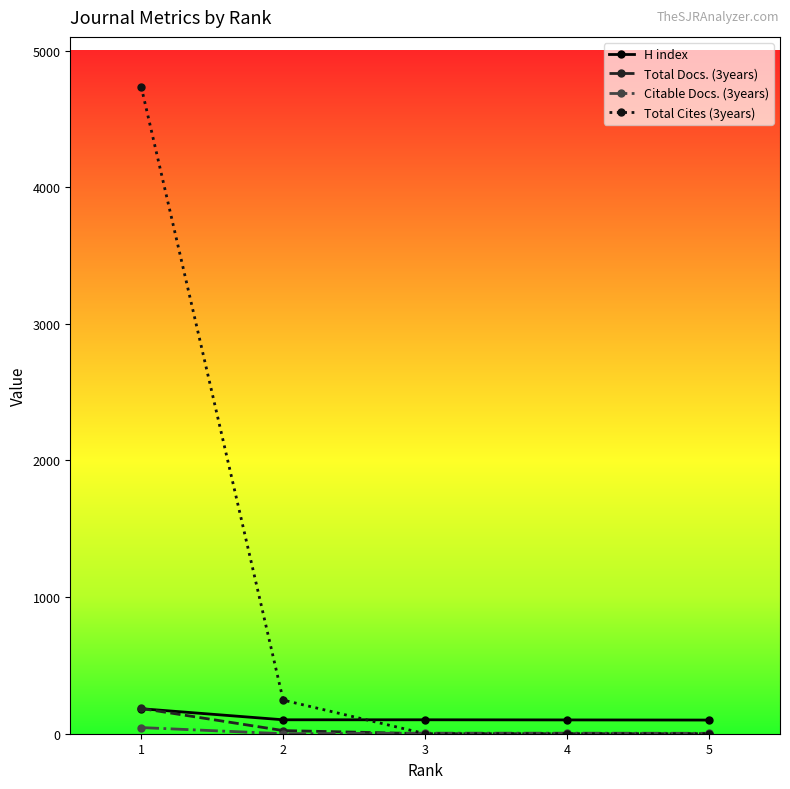

Which series has the largest total across all categories?

Total Cites (3years)